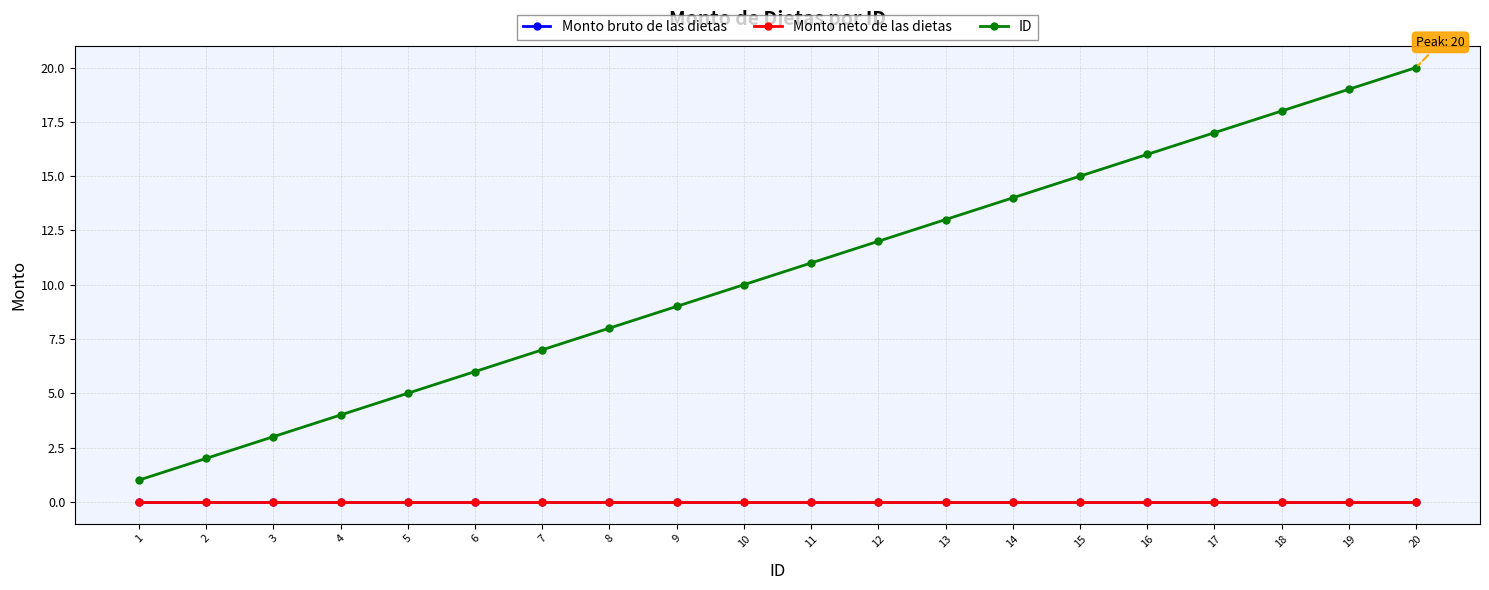

What is the spread (max minus min) of values at 11?

11